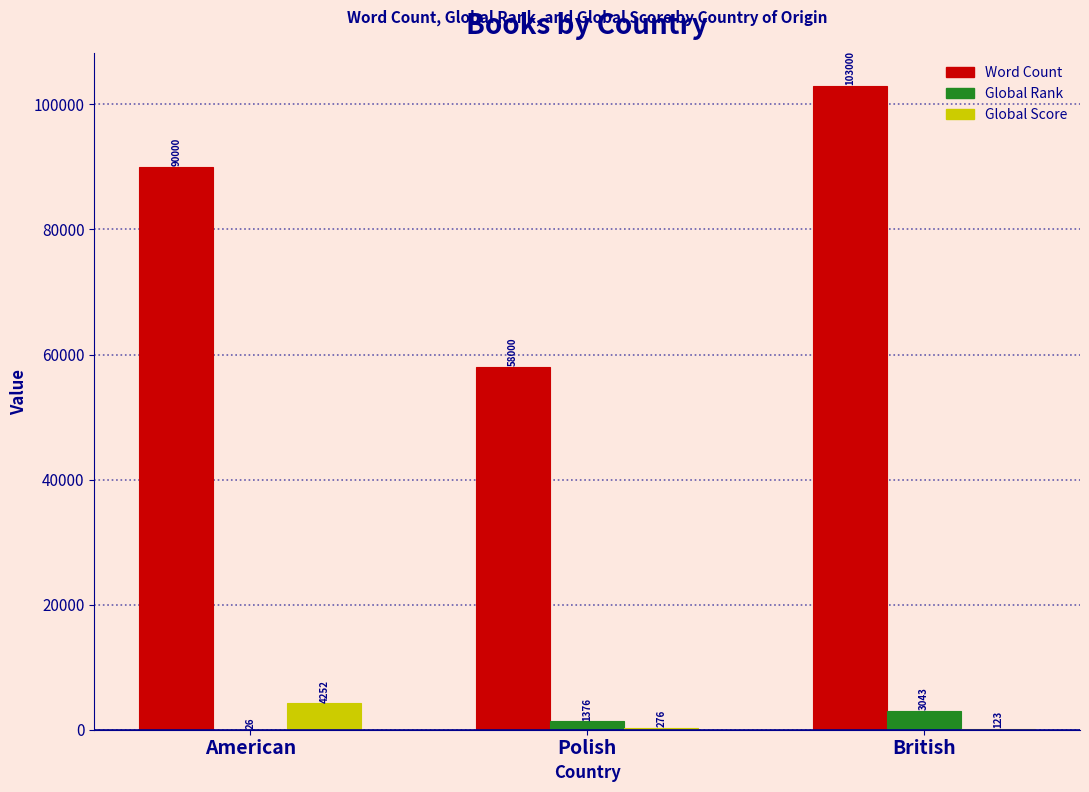

Which series changed the most between American and Polish?

Word Count